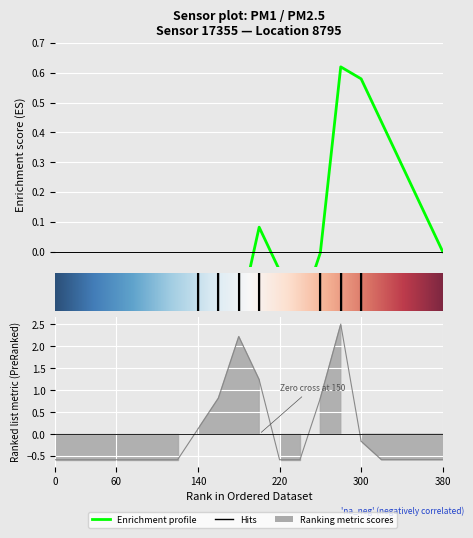

How many negative values are there?

14